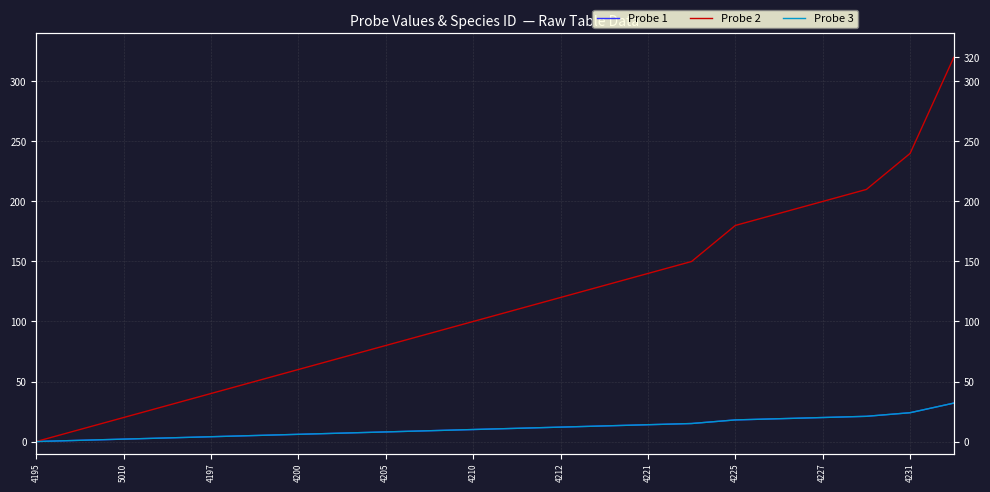

The Probe 2 series shows 130 at 13. True or false?

True